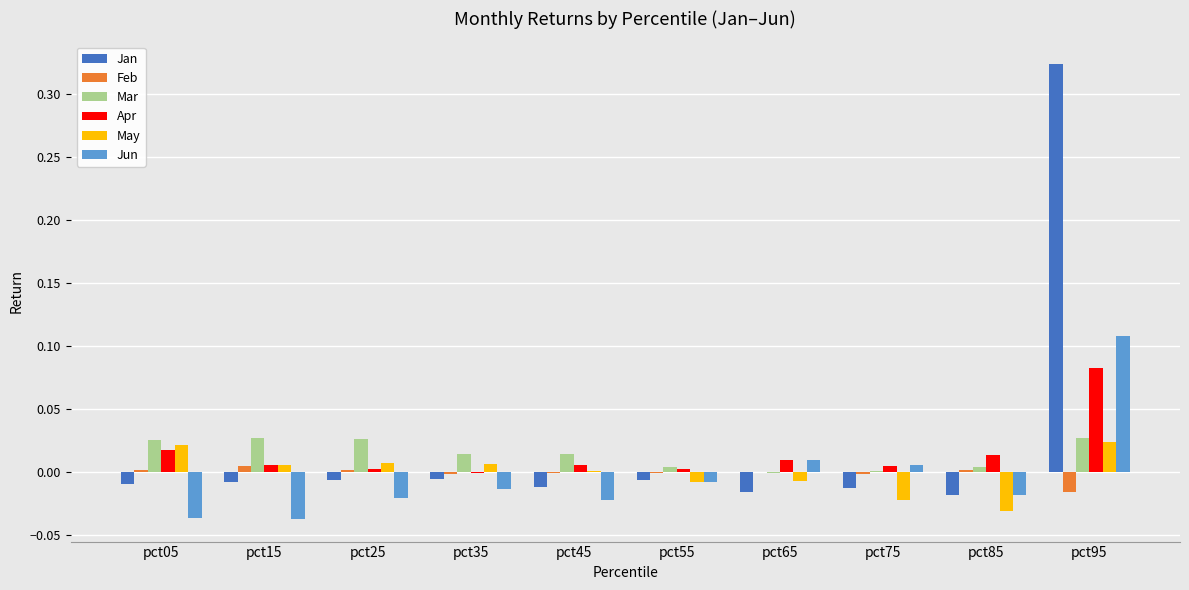

True or false: May has a value of 0.0 at pct35.

True